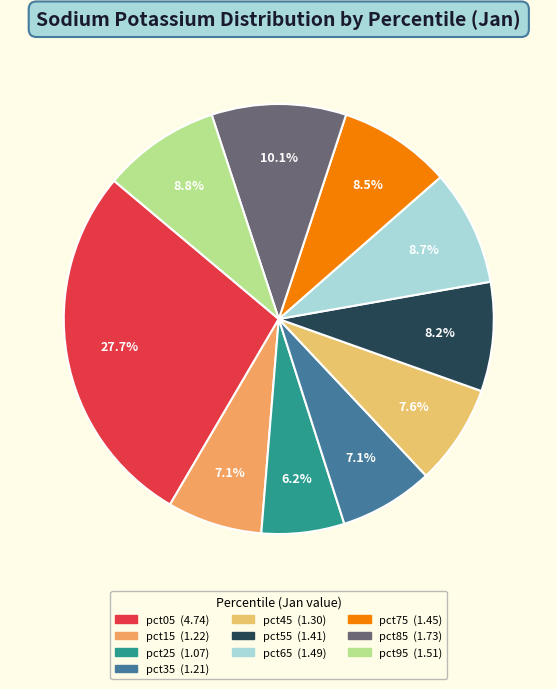

To the nearest percent, what percentage of the pie is pct45?

8%